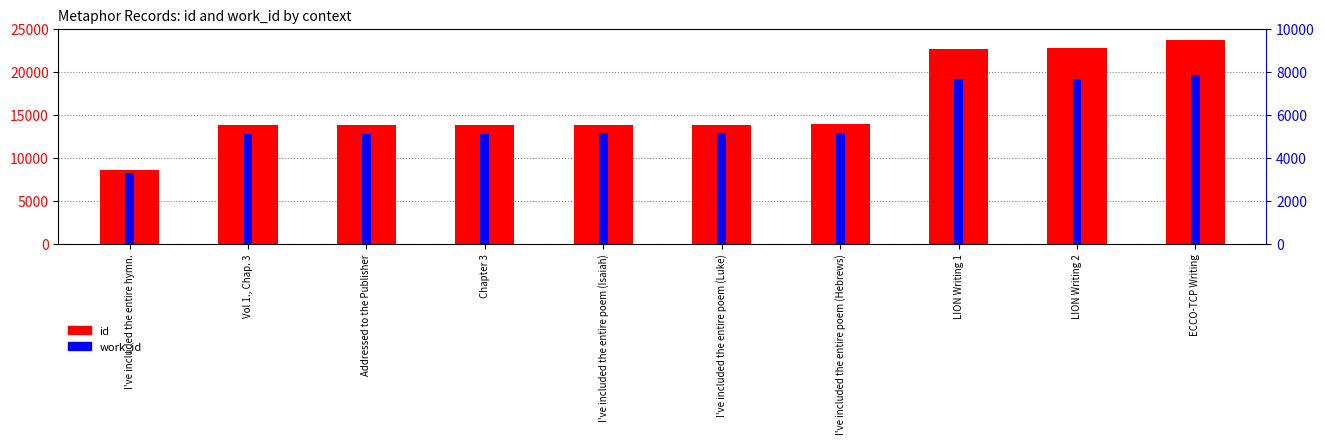

Are the bars horizontal?

No